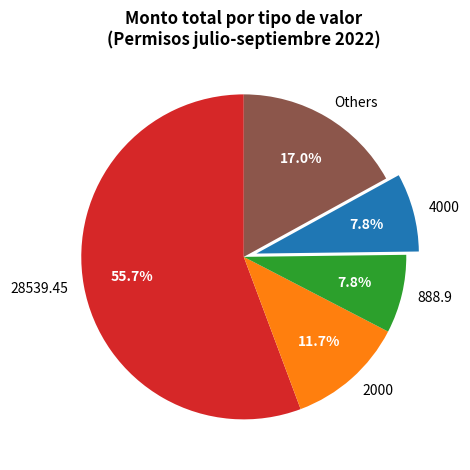

How many segments does this pie chart have?

5